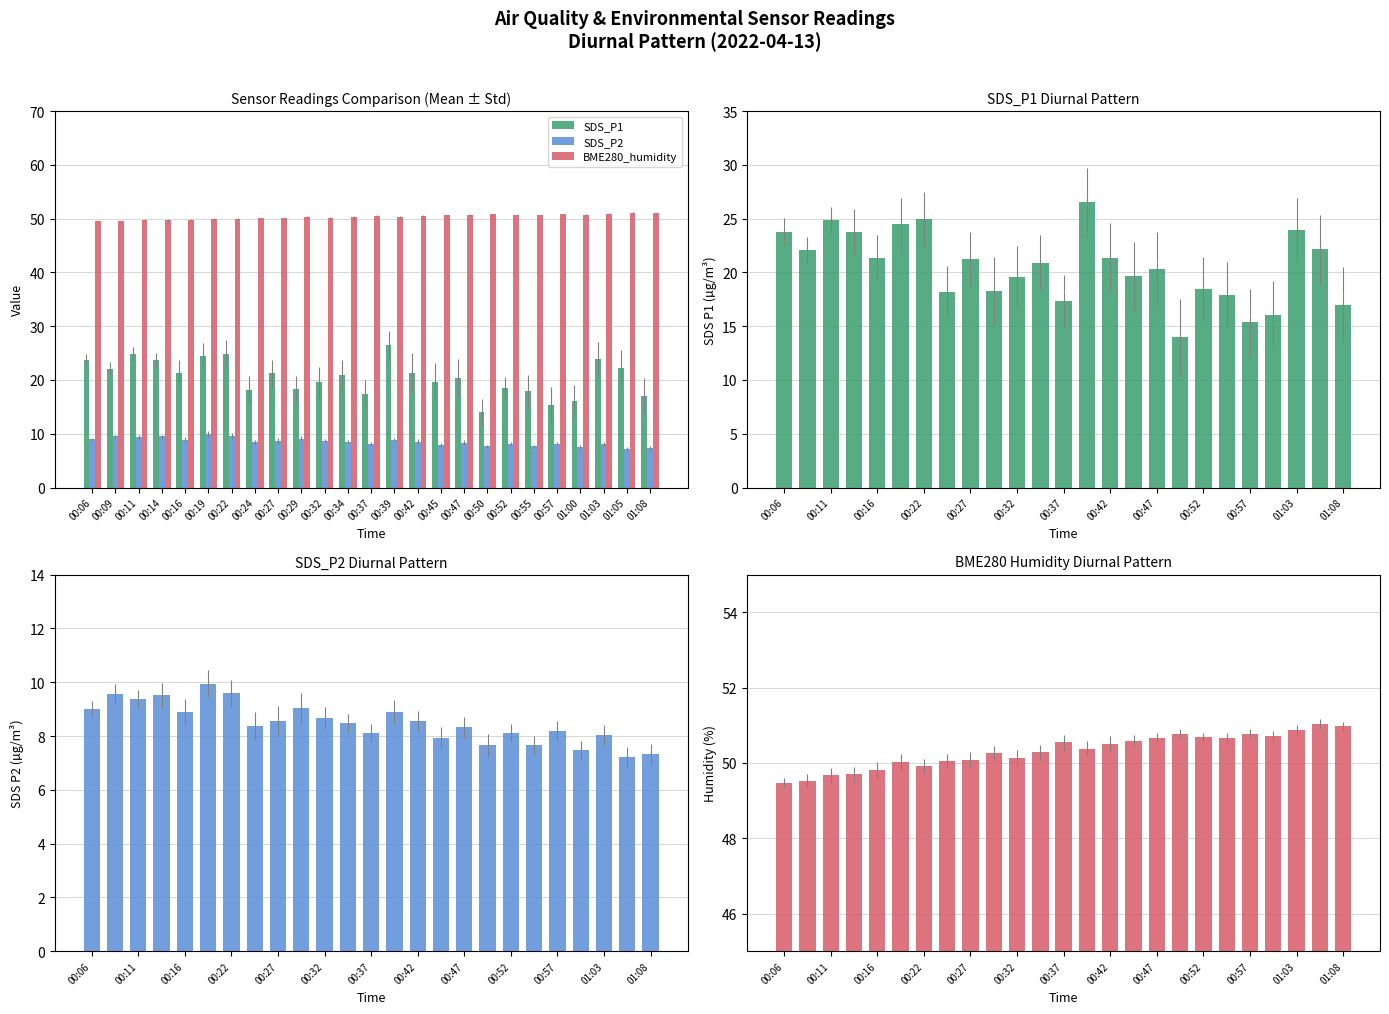

Between 00:11 and 00:16, which is larger?

00:11